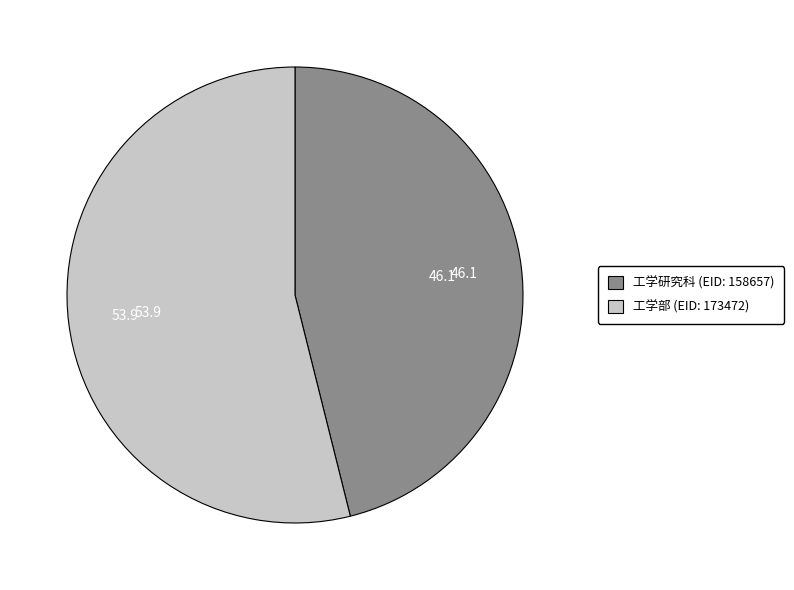

Is there a majority slice in this chart?

Yes